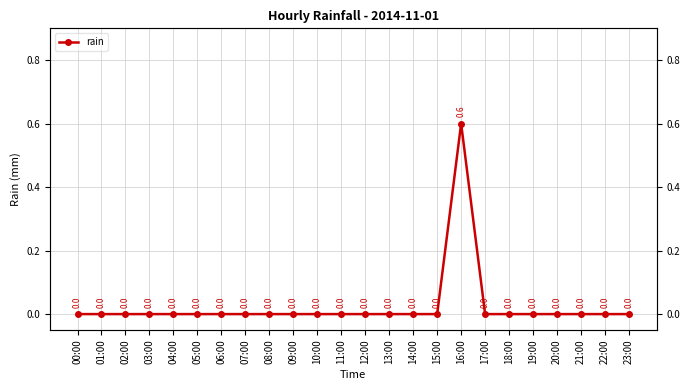

How many distinct data groups are displayed?

1